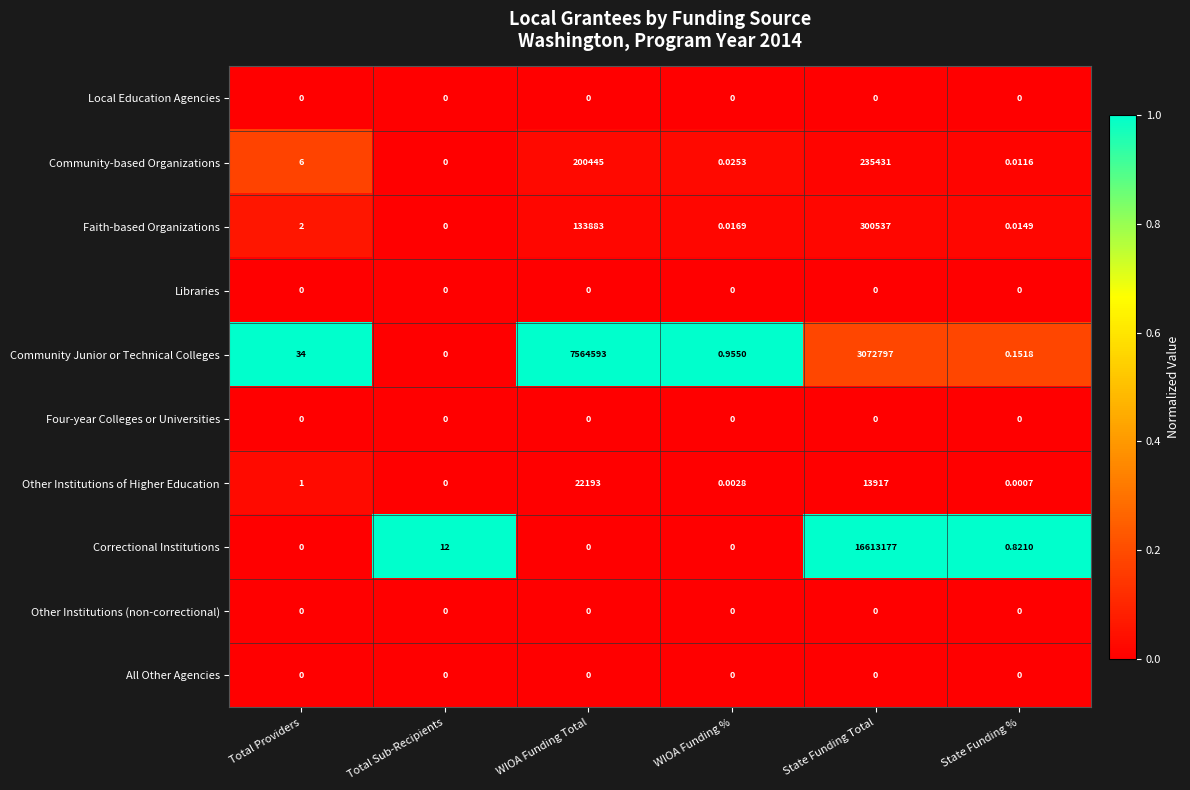

What is the maximum value shown in the chart?

16613177.0